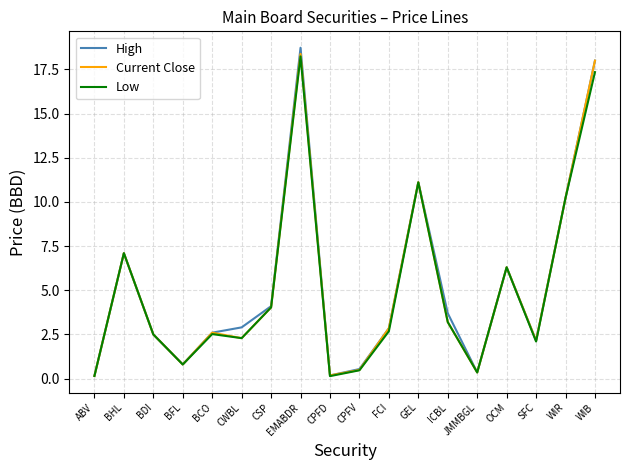

What position from the left is WIB?

18